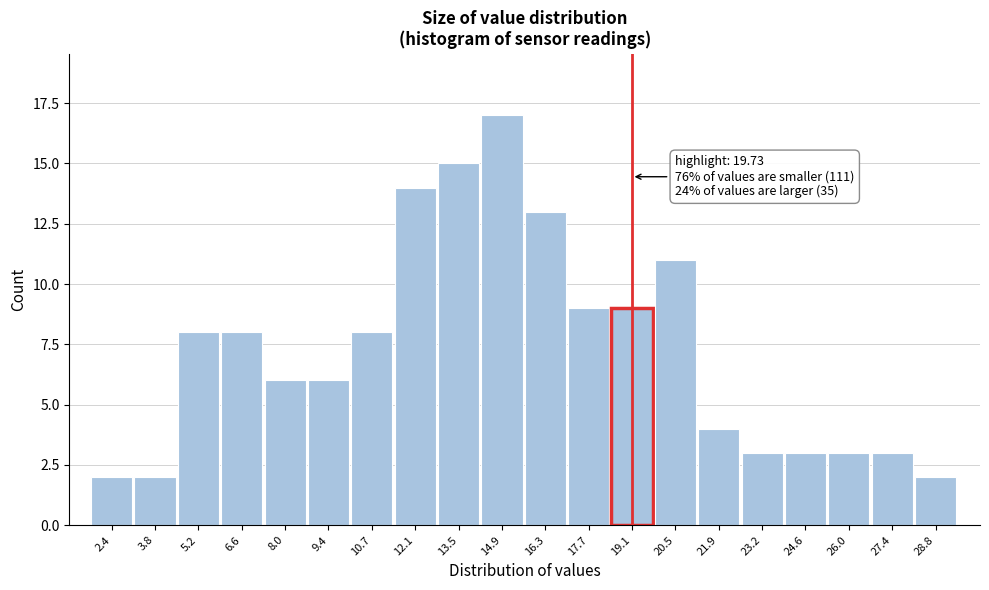

Reading left to right, what are all the values shown in this chart?

2	2	8	8	6	6	8	14	15	17	13	9	9	11	4	3	3	3	3	2